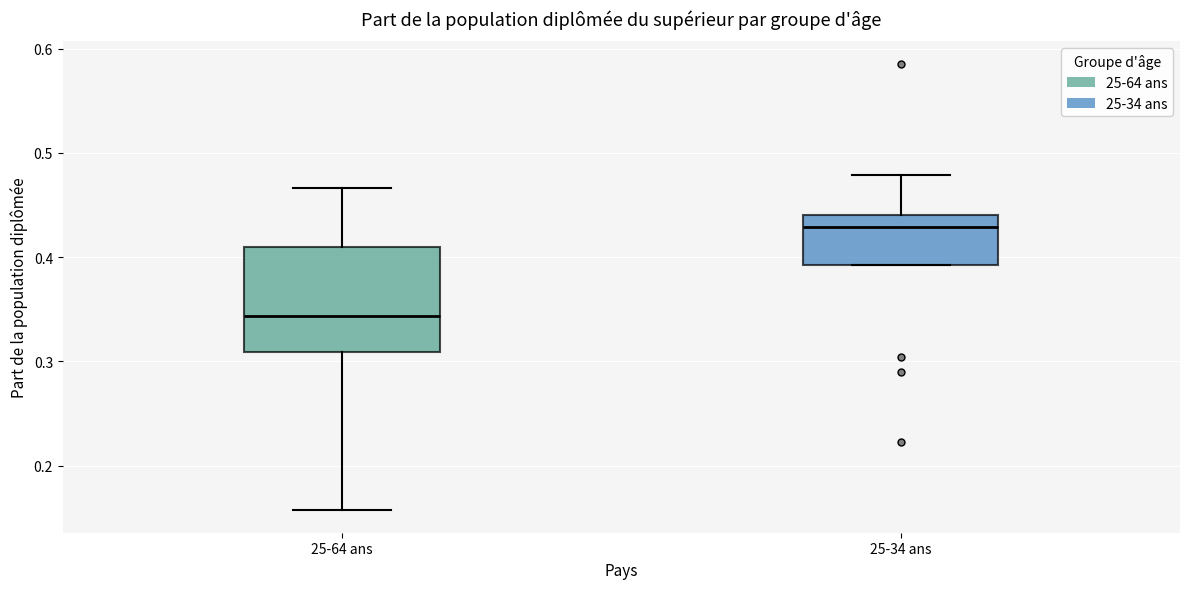

Where is the upper edge of the box for 25-34 ans on the y-axis? The values are not printed on the chart, so give them approximately, as read against the axis.

0.44